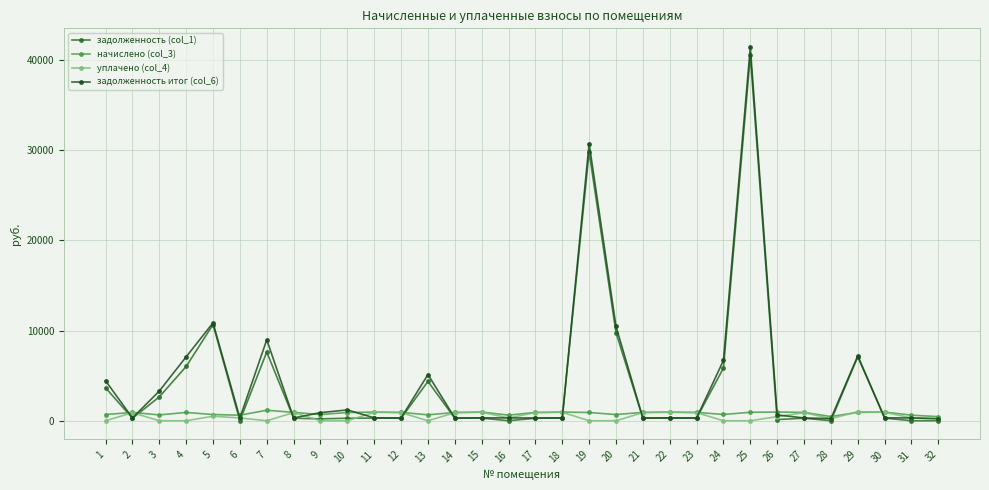

Which has a higher value, 11 or 22?

22